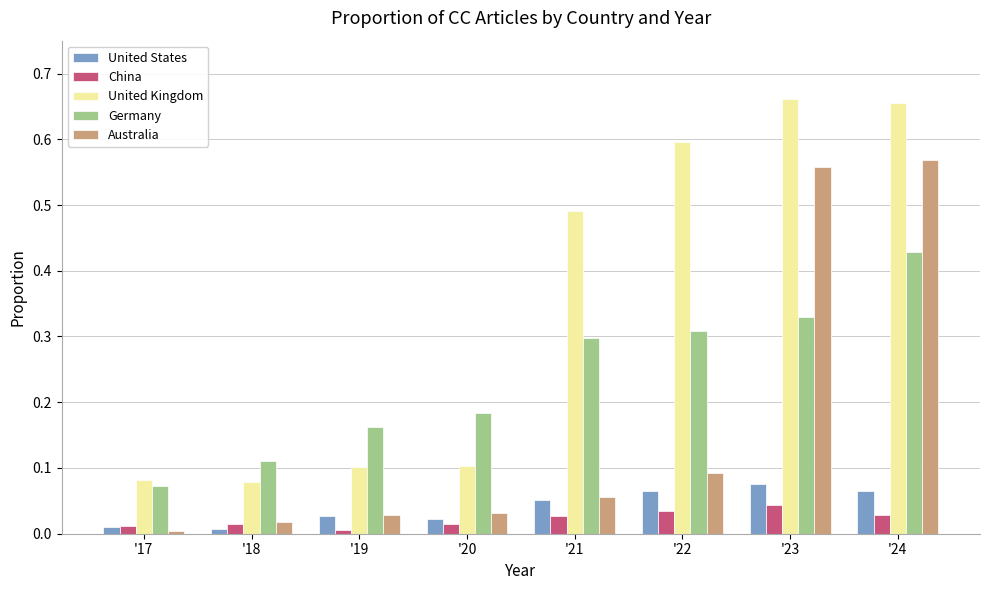

Which series changed the most between '18 and '24?

United Kingdom